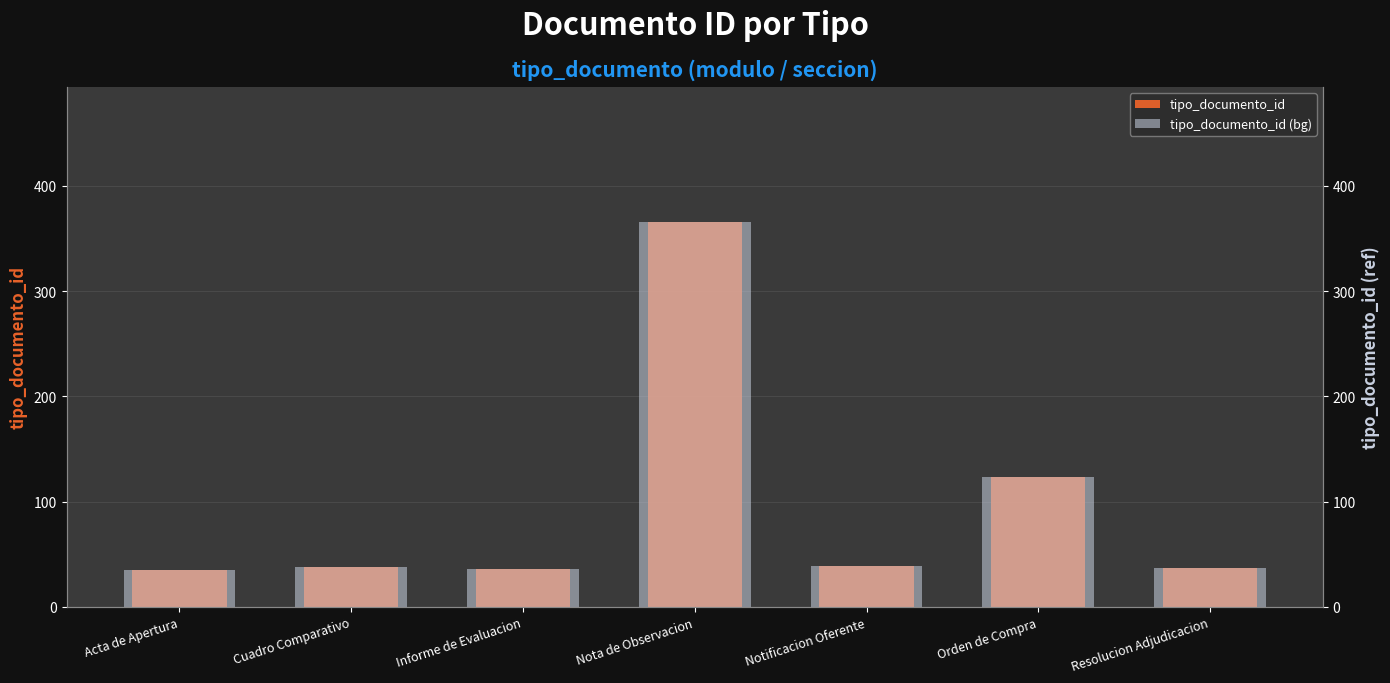

What is the label of the 3rd bar from the left?

Informe de Evaluacion